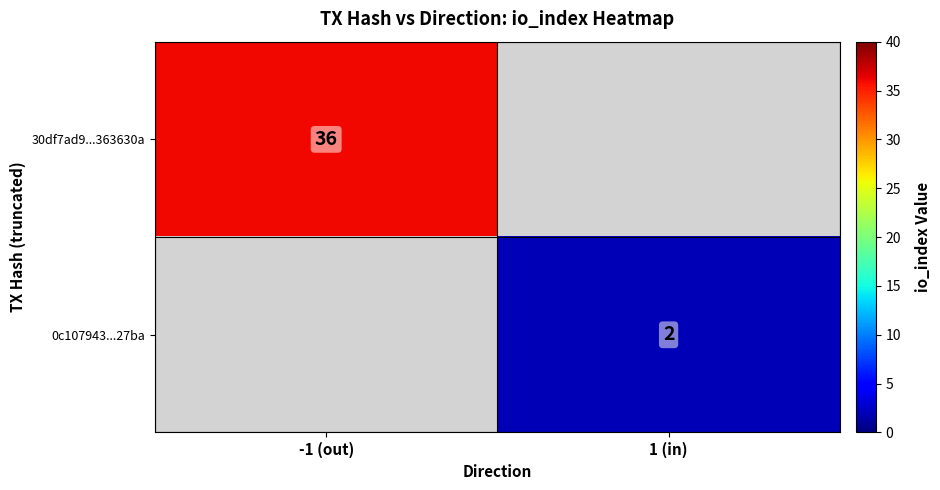

The 0c107943...27ba series shows 2 at 1 (in). True or false?

True